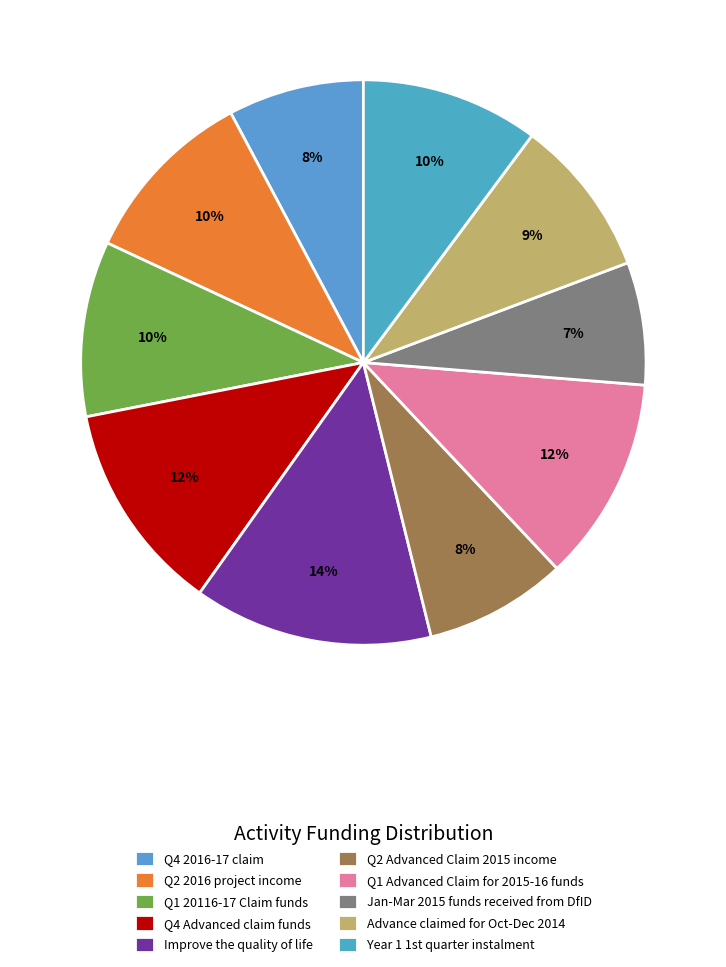

Is Q2 2016 project income the majority of the pie?

No